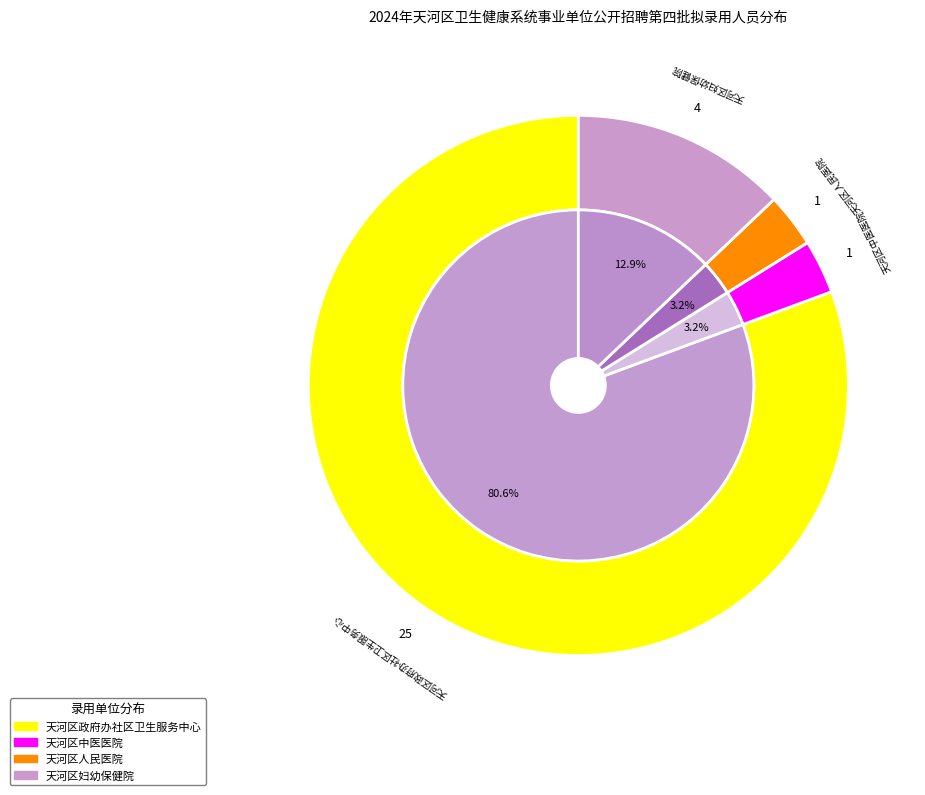

Rank the categories by value from highest to lowest.

天河区政府办社区卫生服务中心, 天河区妇幼保健院, 天河区中医医院, 天河区人民医院